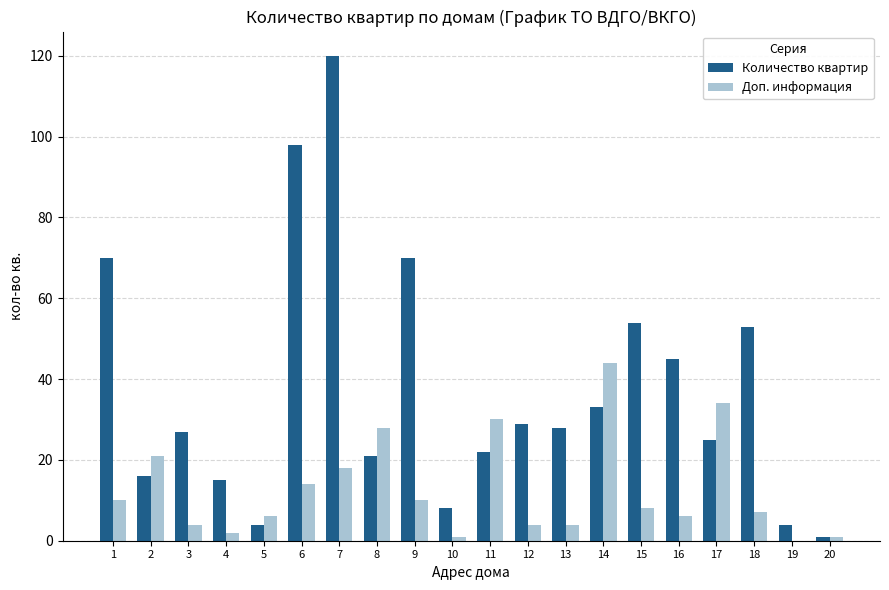

At which category is the sum across all series the highest?

7